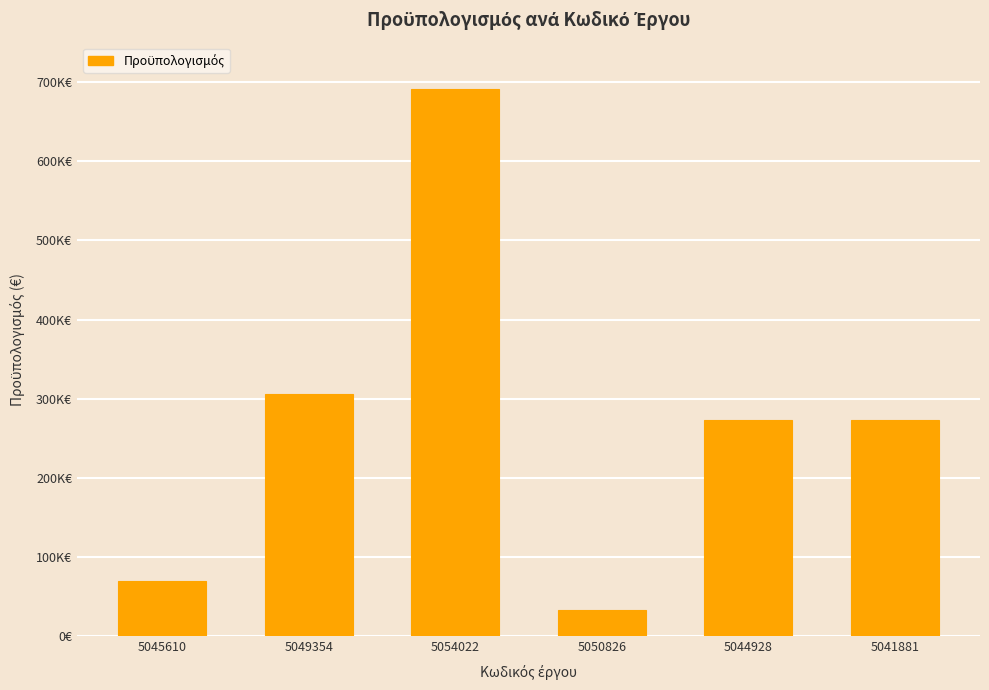

Reading right to left, what are all the values shown in this chart?

5041881=273210.8	5044928=272396.9	5050826=33440.0	5054022=691223.3	5049354=305738.6	5045610=69318.0